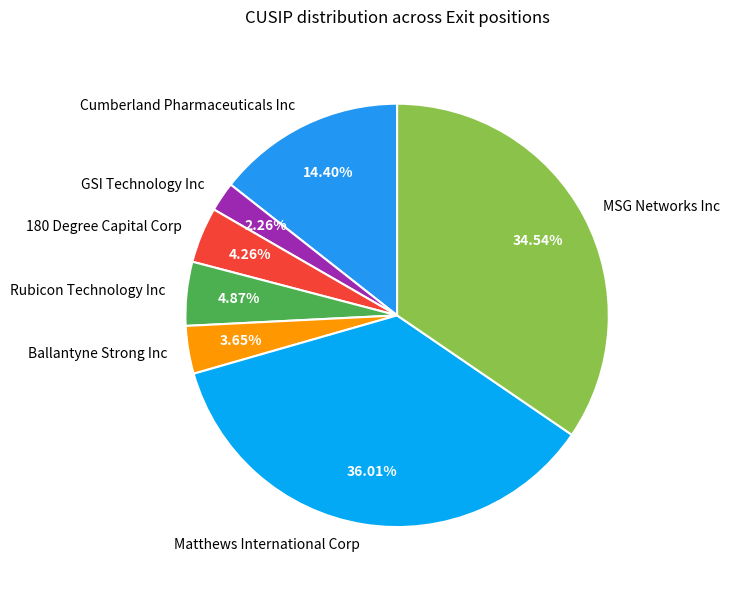

To the nearest percent, what percentage of the pie is GSI Technology Inc?

2%